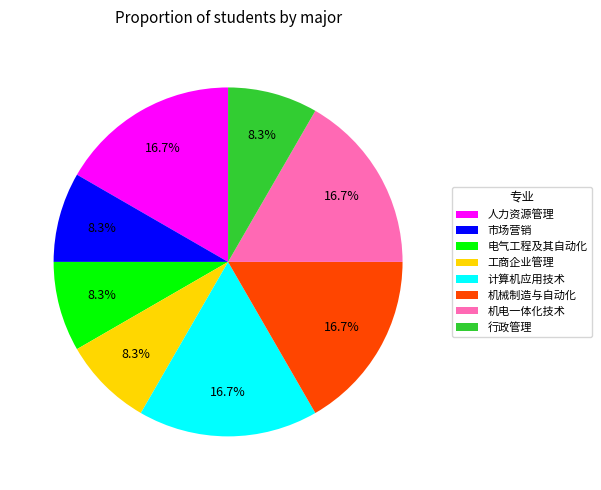

To the nearest percent, what is the difference between the largest and smallest slice percentages?

8%